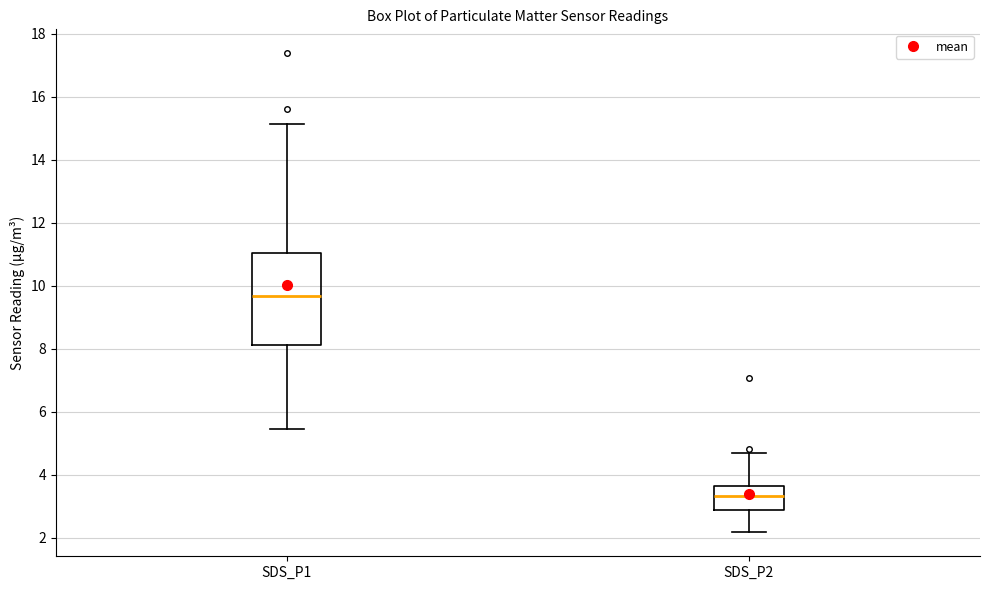

Which box's median line is the lowest?

SDS_P2